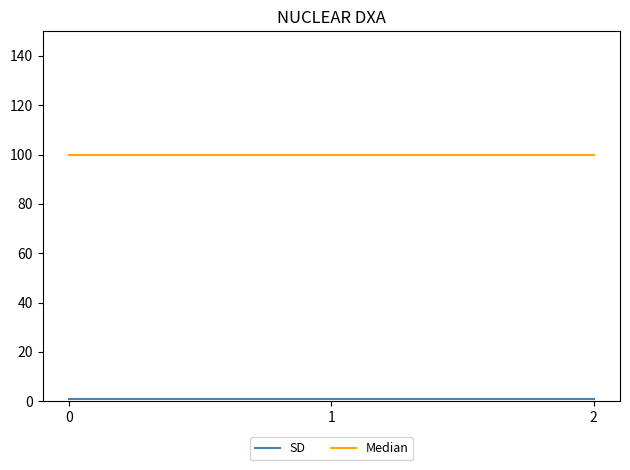

The Median series shows 48 at 0. True or false?

False